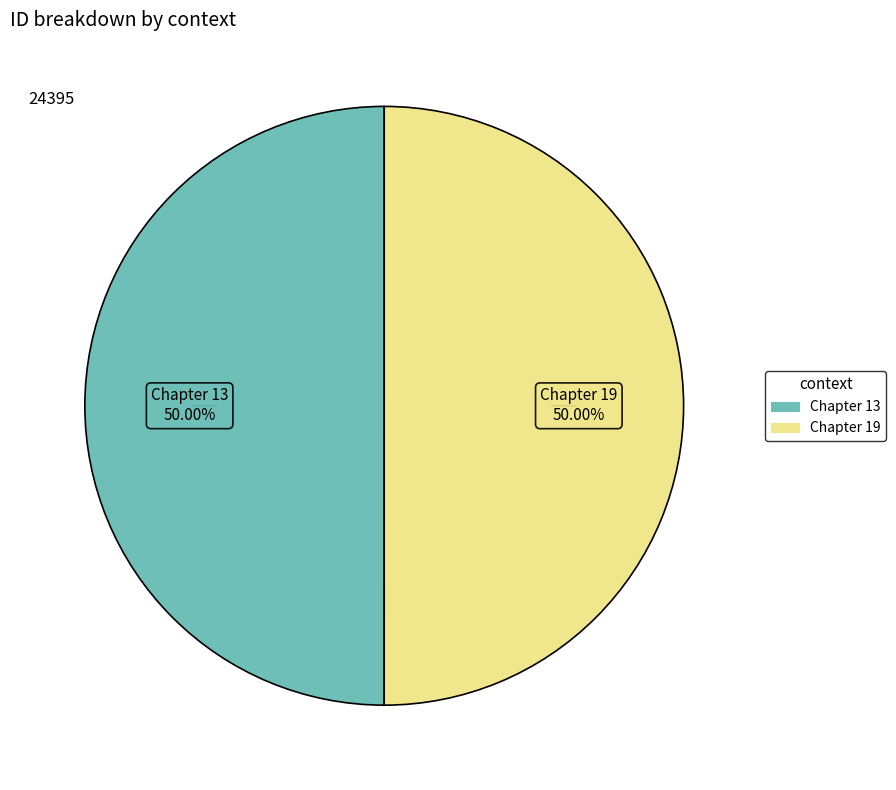

To the nearest percent, what is the average slice percentage?

50%